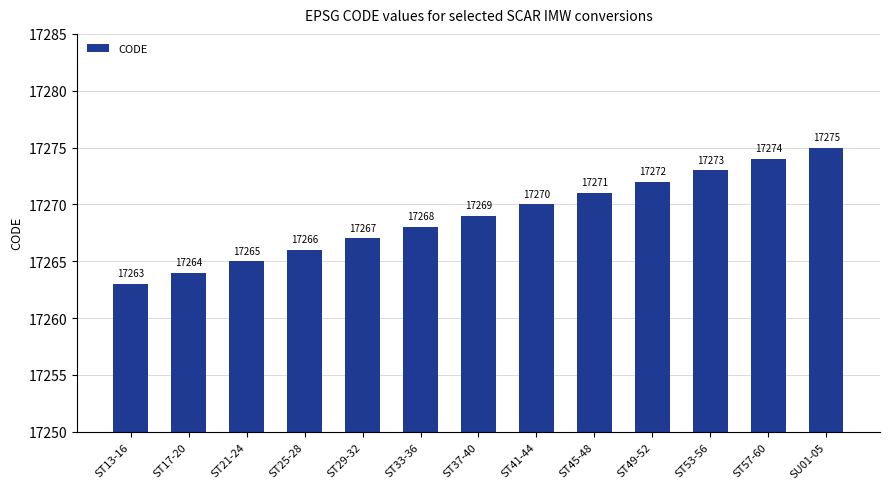

List the labels in order of value, smallest first.

ST13-16, ST17-20, ST21-24, ST25-28, ST29-32, ST33-36, ST37-40, ST41-44, ST45-48, ST49-52, ST53-56, ST57-60, SU01-05